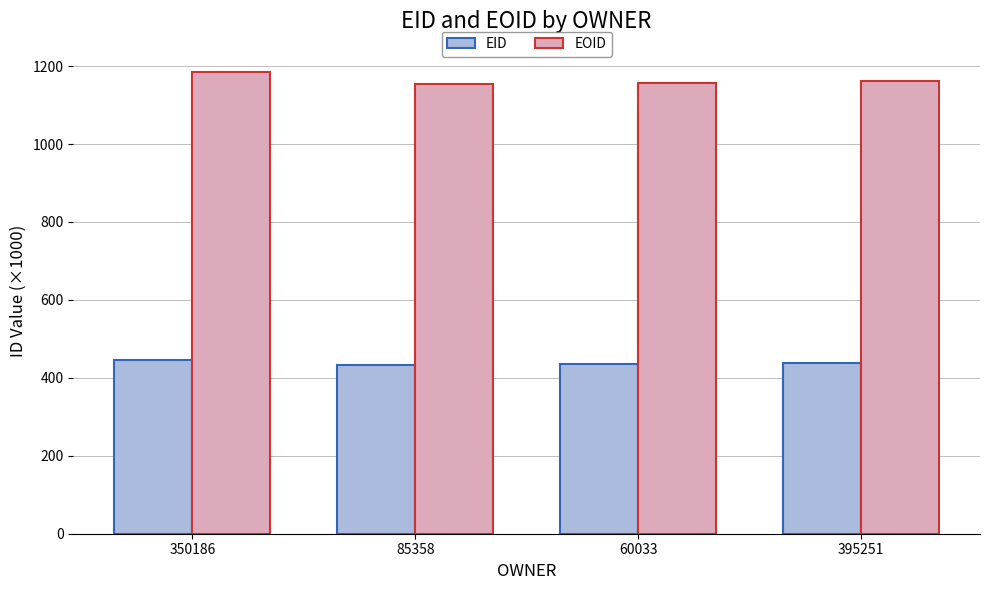

What is the greatest value displayed?

1185.1